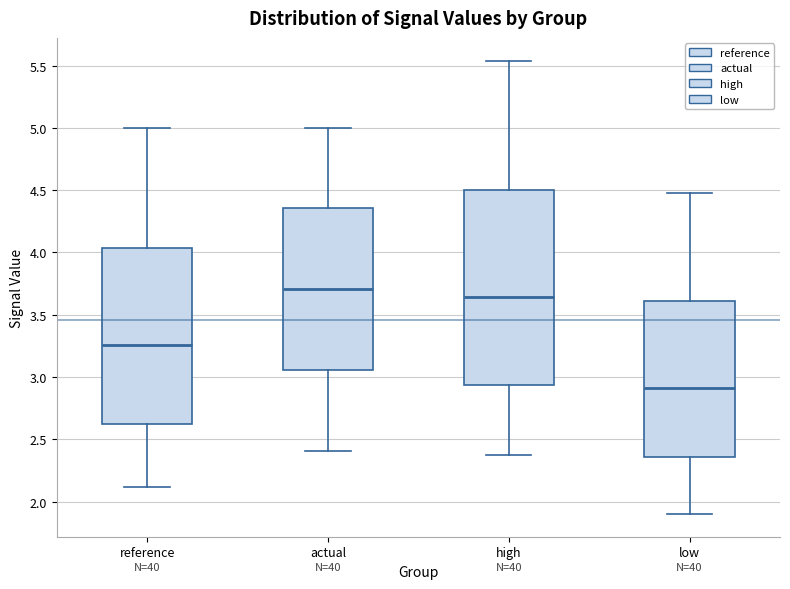

Which box has the highest median line?

actual